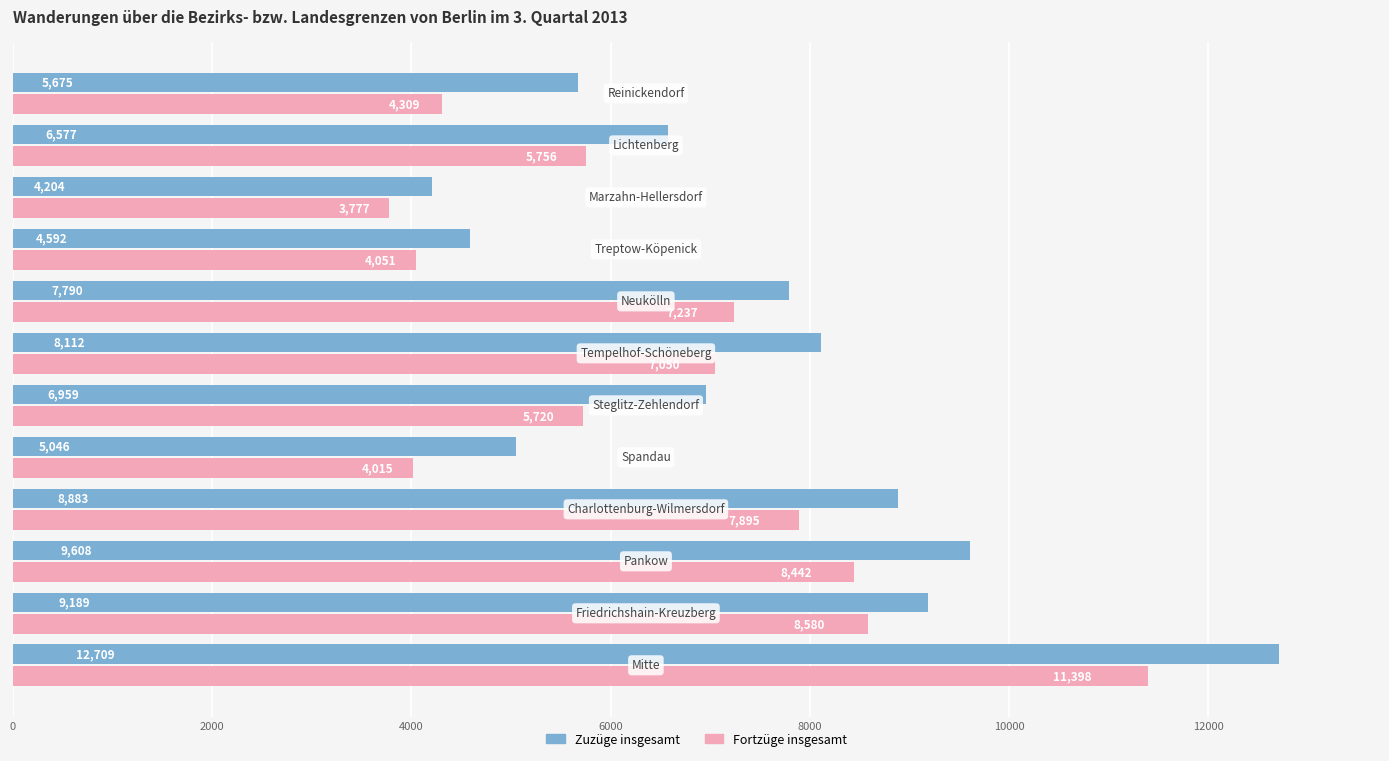

Which series has the largest range (max minus min)?

Zuzüge insgesamt